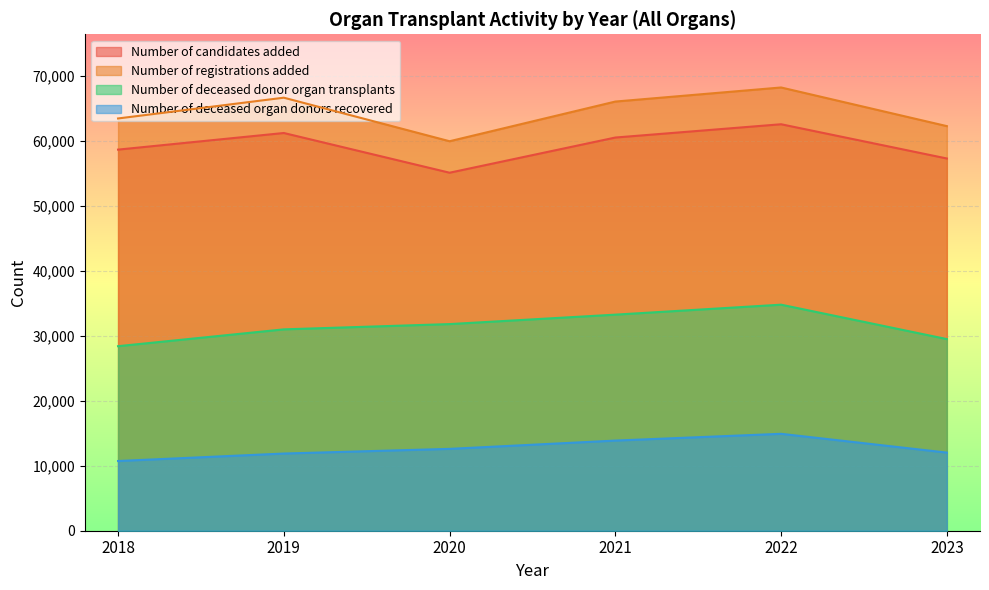

What value does the Number of deceased donor organ transplants series have at 2021?

33229